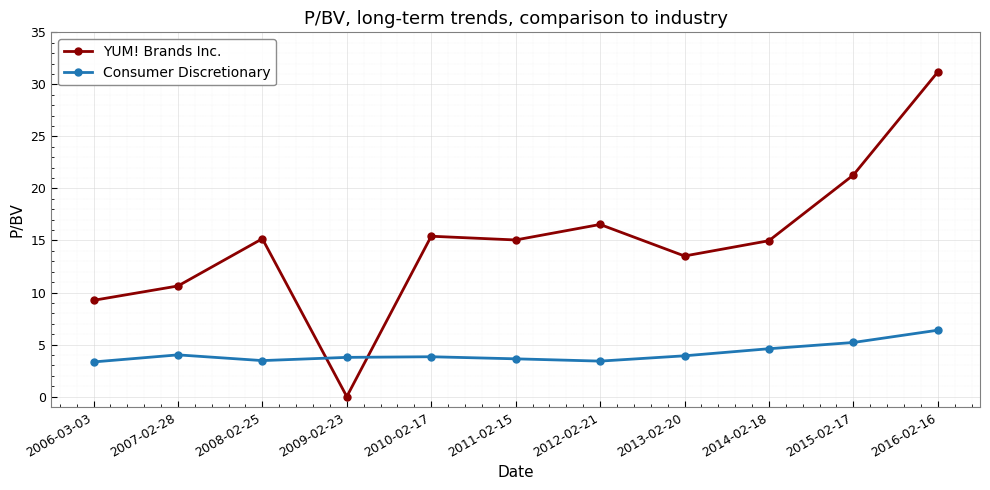

What is the difference between the second highest and second lowest values in the YUM! Brands Inc. series?

12.0